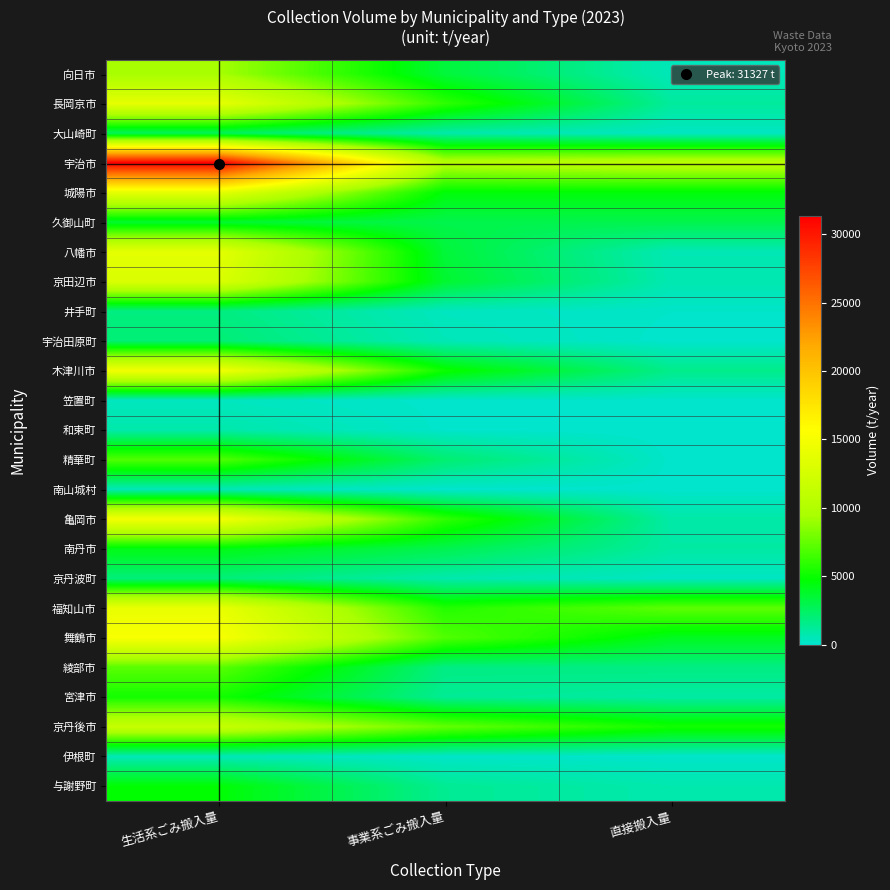

Reading left to right, transcribe all the data shown in this chart.

向日市: 生活系ごみ搬入量=9346	事業系ごみ搬入量=3387	直接搬入量=478
長岡京市: 生活系ごみ搬入量=13759	事業系ごみ搬入量=6005	直接搬入量=1161
大山崎町: 生活系ごみ搬入量=2668	事業系ごみ搬入量=824	直接搬入量=268
宇治市: 生活系ごみ搬入量=31327	事業系ごみ搬入量=10206	直接搬入量=10703
城陽市: 生活系ごみ搬入量=13719	事業系ごみ搬入量=4506	直接搬入量=4506
久御山町: 生活系ごみ搬入量=3674	事業系ごみ搬入量=2996	直接搬入量=2996
八幡市: 生活系ごみ搬入量=13691	事業系ごみ搬入量=3438	直接搬入量=602
京田辺市: 生活系ごみ搬入量=12945	事業系ごみ搬入量=3644	直接搬入量=669
井手町: 生活系ごみ搬入量=1798	事業系ごみ搬入量=339	直接搬入量=125
宇治田原町: 生活系ごみ搬入量=2068	事業系ごみ搬入量=514	直接搬入量=58
木津川市: 生活系ごみ搬入量=14694	事業系ごみ搬入量=5046	直接搬入量=1536
笠置町: 生活系ごみ搬入量=336	事業系ごみ搬入量=69	直接搬入量=75
和束町: 生活系ごみ搬入量=837	事業系ごみ搬入量=75	直接搬入量=0
精華町: 生活系ごみ搬入量=6943	事業系ごみ搬入量=2178	直接搬入量=72
南山城村: 生活系ごみ搬入量=544	事業系ごみ搬入量=39	直接搬入量=48
亀岡市: 生活系ごみ搬入量=14817	事業系ごみ搬入量=6040	直接搬入量=897
南丹市: 生活系ごみ搬入量=4304	事業系ごみ搬入量=2941	直接搬入量=996
京丹波町: 生活系ごみ搬入量=1972	事業系ごみ搬入量=792	直接搬入量=251
福知山市: 生活系ごみ搬入量=14066	事業系ごみ搬入量=5672	直接搬入量=7271
舞鶴市: 生活系ごみ搬入量=15152	事業系ごみ搬入量=6957	直接搬入量=4023
綾部市: 生活系ごみ搬入量=7198	事業系ごみ搬入量=1720	直接搬入量=1741
宮津市: 生活系ごみ搬入量=5251	事業系ごみ搬入量=1309	直接搬入量=992
京丹後市: 生活系ごみ搬入量=11458	事業系ごみ搬入量=7455	直接搬入量=5231
伊根町: 生活系ごみ搬入量=564	事業系ごみ搬入量=140	直接搬入量=100
与謝野町: 生活系ごみ搬入量=4669	事業系ごみ搬入量=1359	直接搬入量=740